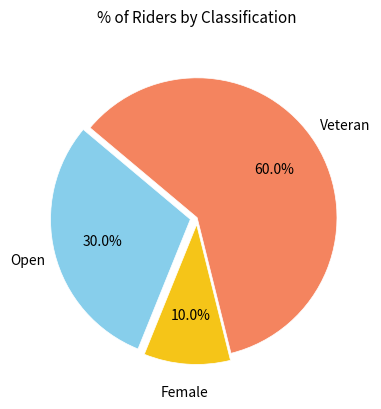

Is there any slice that represents more than half of the pie?

Yes